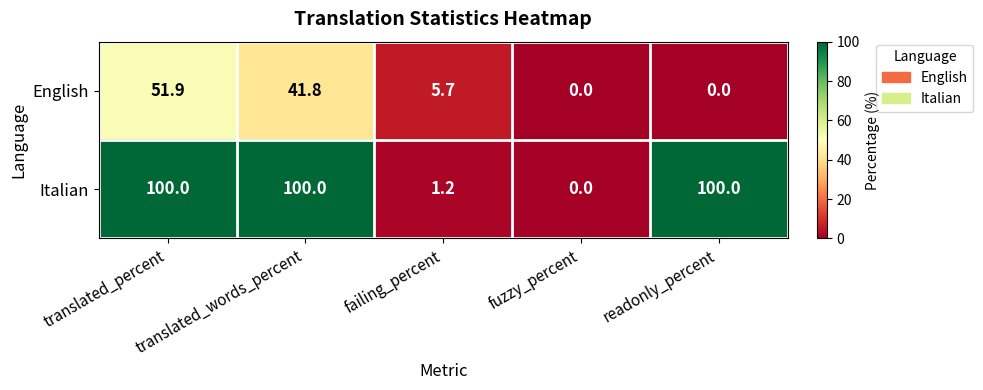

What is the spread (max minus min) of values at translated_percent?

48.1